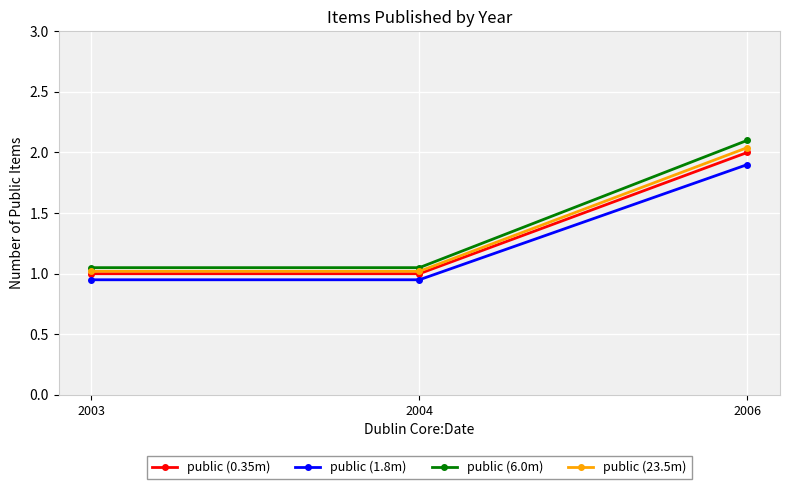

Does the chart have visible grid lines?

Yes